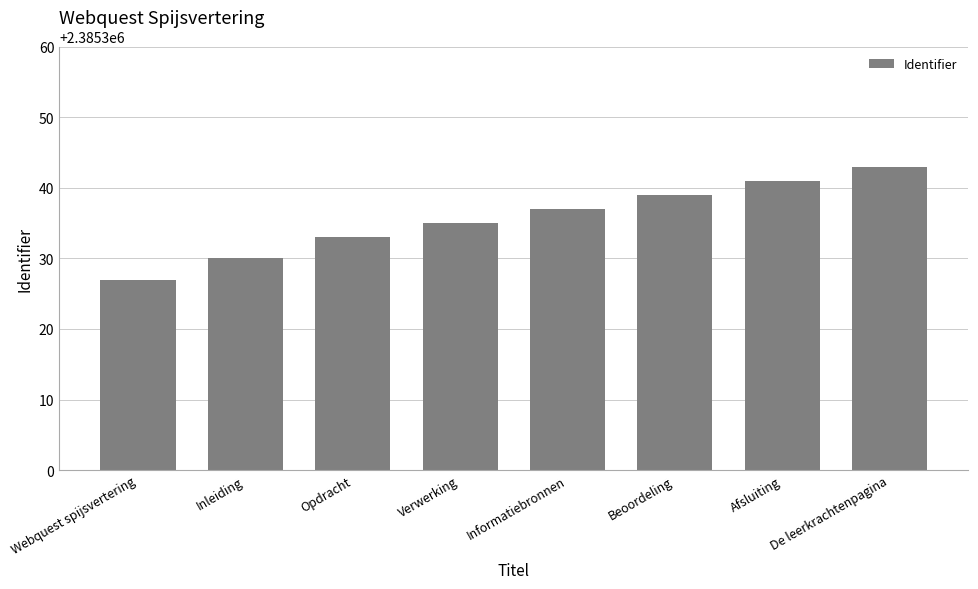

What position from the left is Informatiebronnen?

5